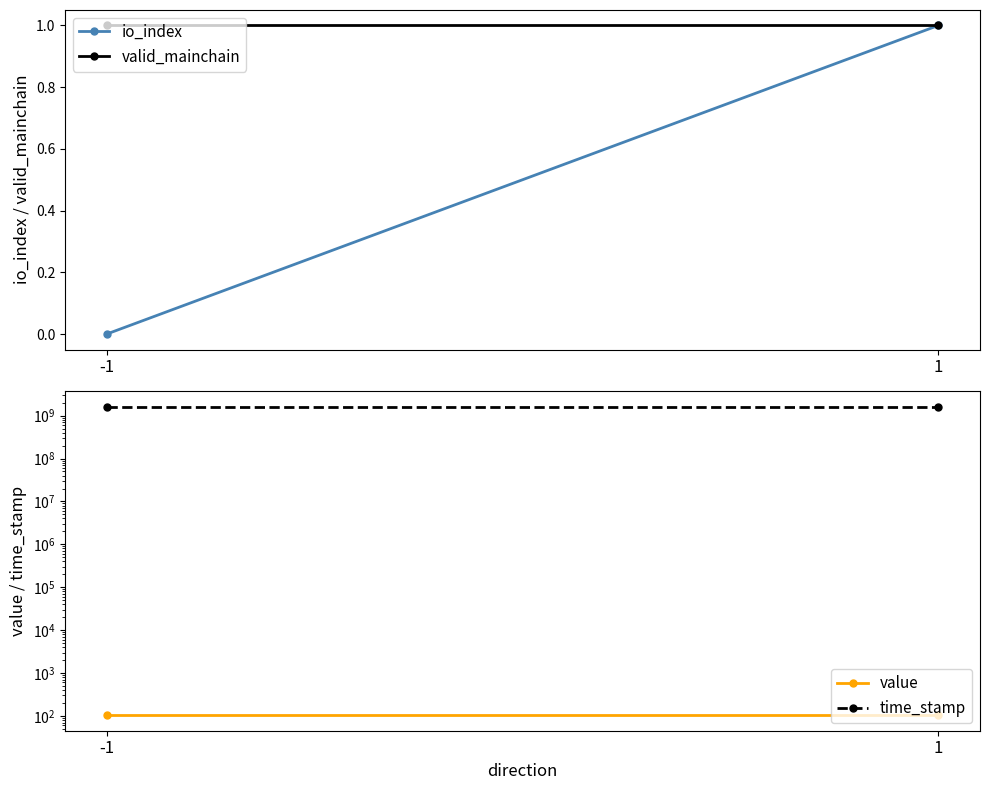

Reading left to right, extract all data points from this chart.

io_index: 0.0	1.0
valid_mainchain: 1.0	1.0
value: 103.1	103.1
time_stamp: 1621135913.0	1621135809.0